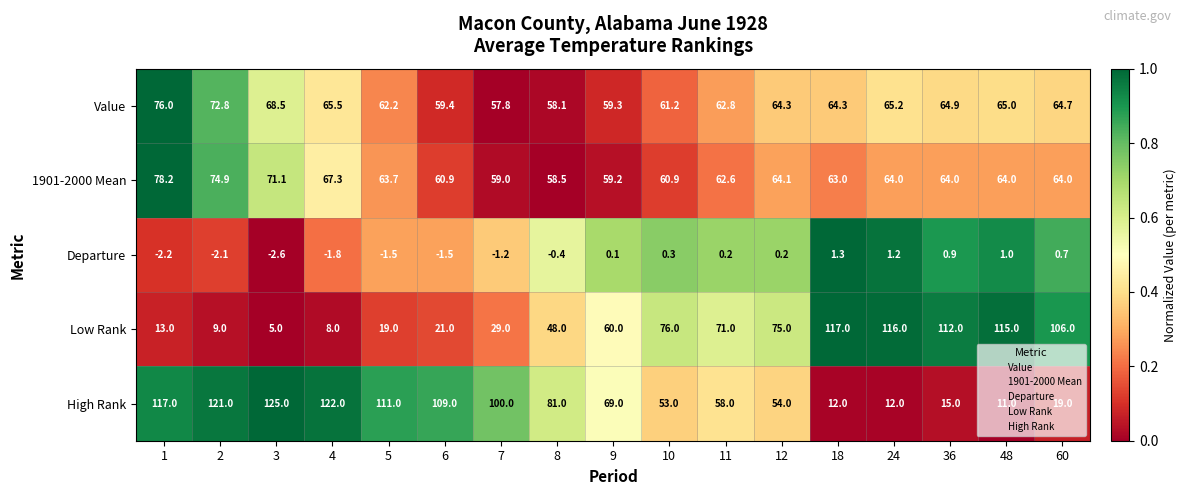

At which category is the sum across all series the highest?

1